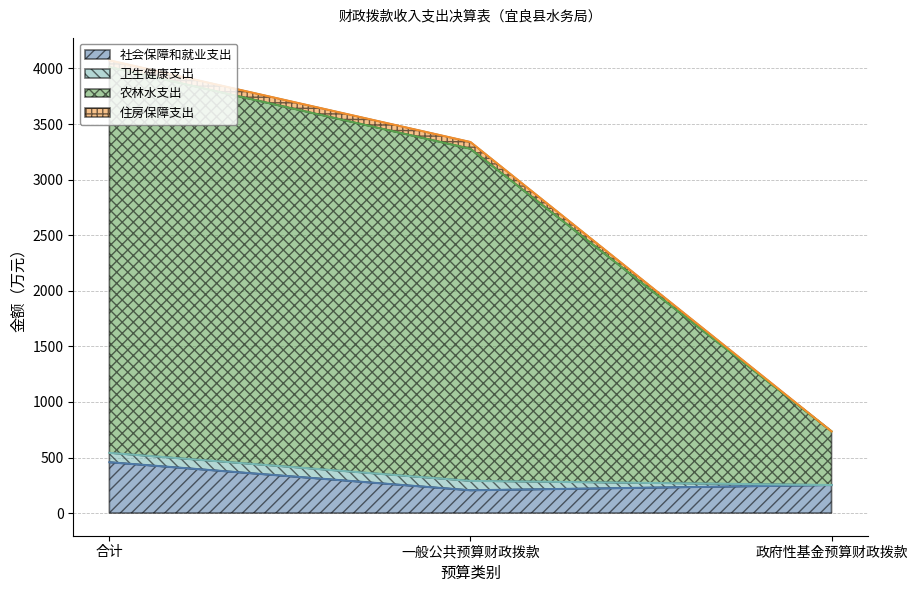

Which series has the largest range (max minus min)?

农林水支出